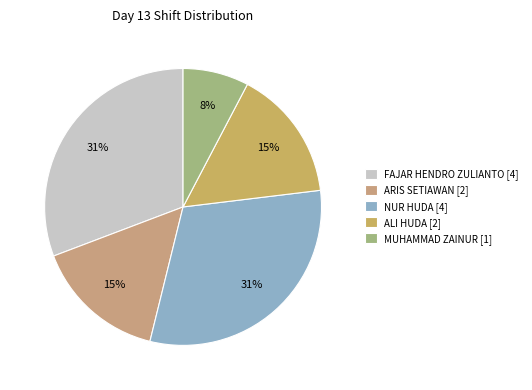

Approximately how many times larger is the value at ALI HUDA compared to ARIS SETIAWAN?

1.0